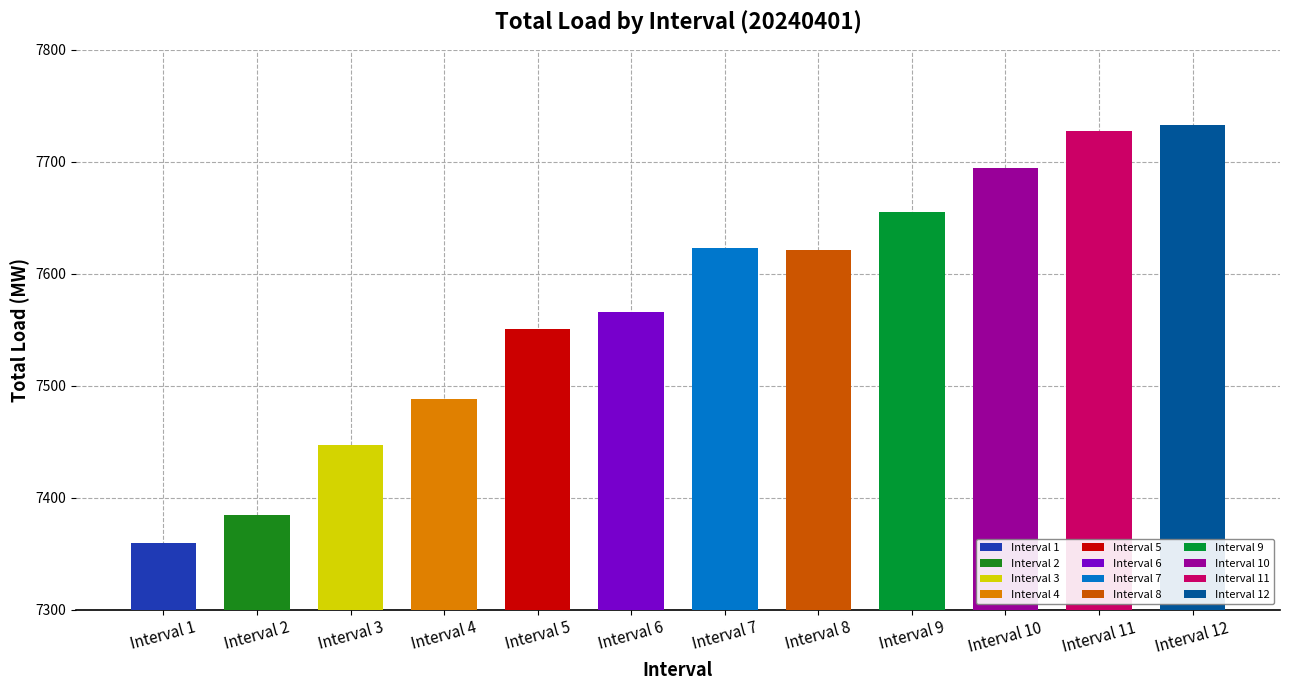

What is the value of the 1st bar from the left?

7359.6